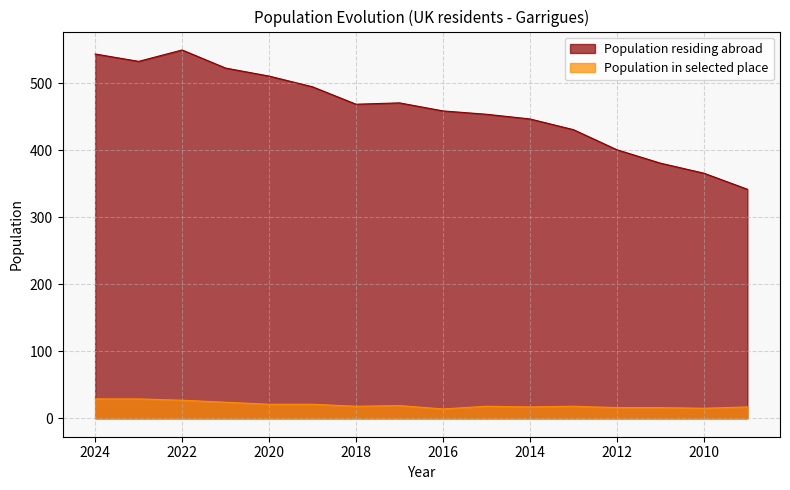

What is the value of the Population residing abroad point at the 13th from the left?

401